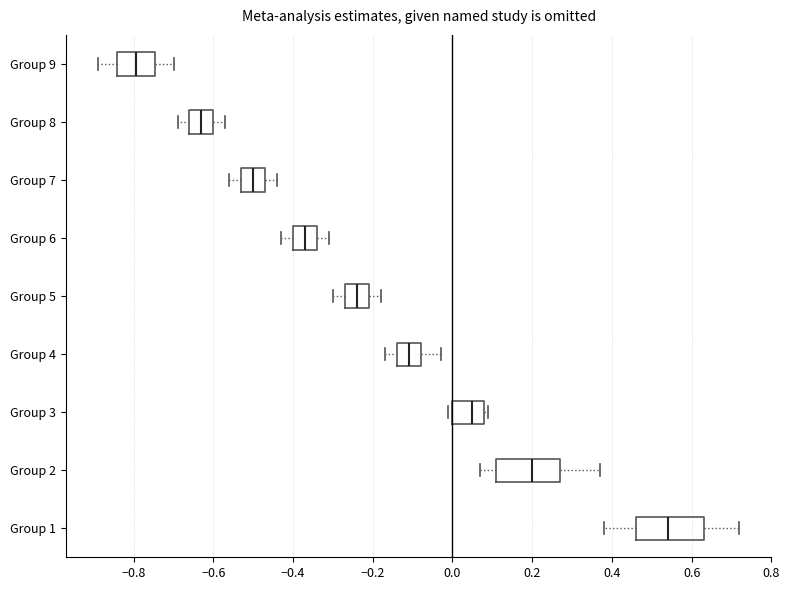

Which box has the furthest to the right median line?

Group 1